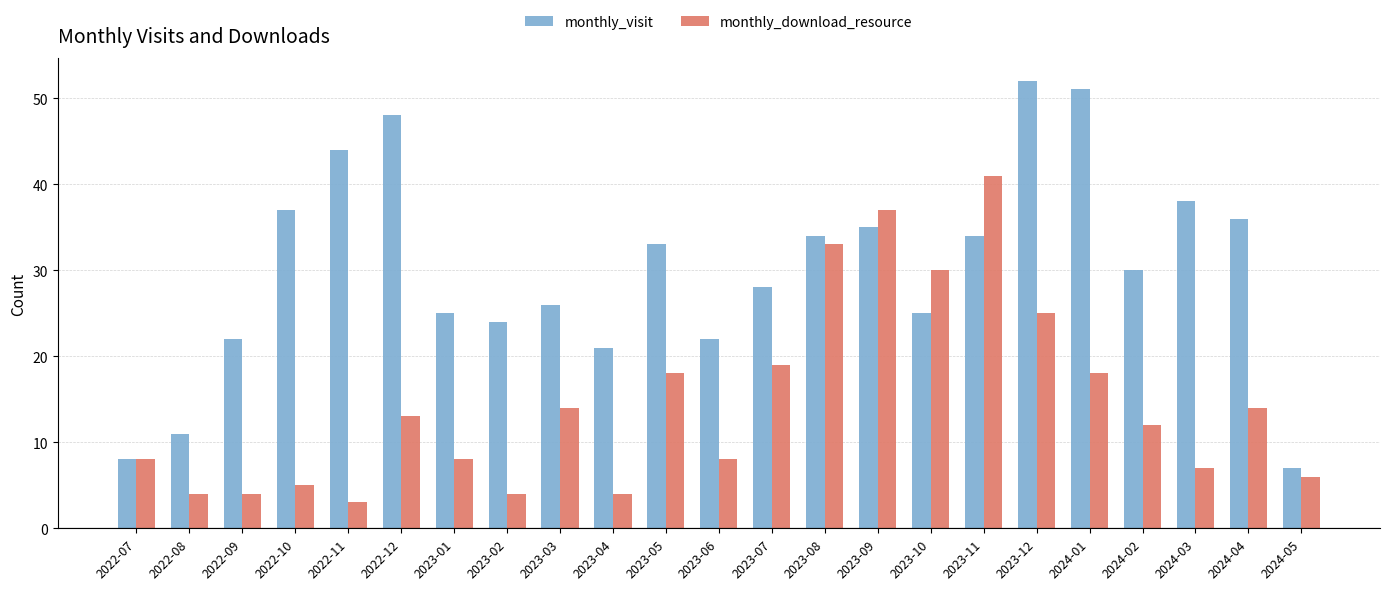

Reading left to right, list all the values displayed in this chart.

monthly_visit: 8	11	22	37	44	48	25	24	26	21	33	22	28	34	35	25	34	52	51	30	38	36	7
monthly_download_resource: 8	4	4	5	3	13	8	4	14	4	18	8	19	33	37	30	41	25	18	12	7	14	6